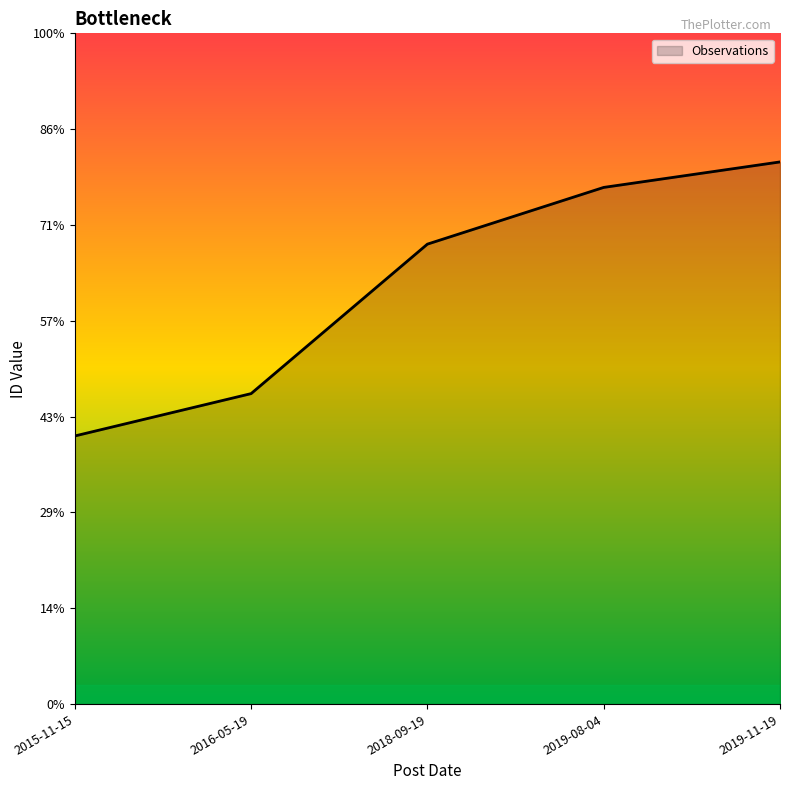

Does the chart have visible grid lines?

No